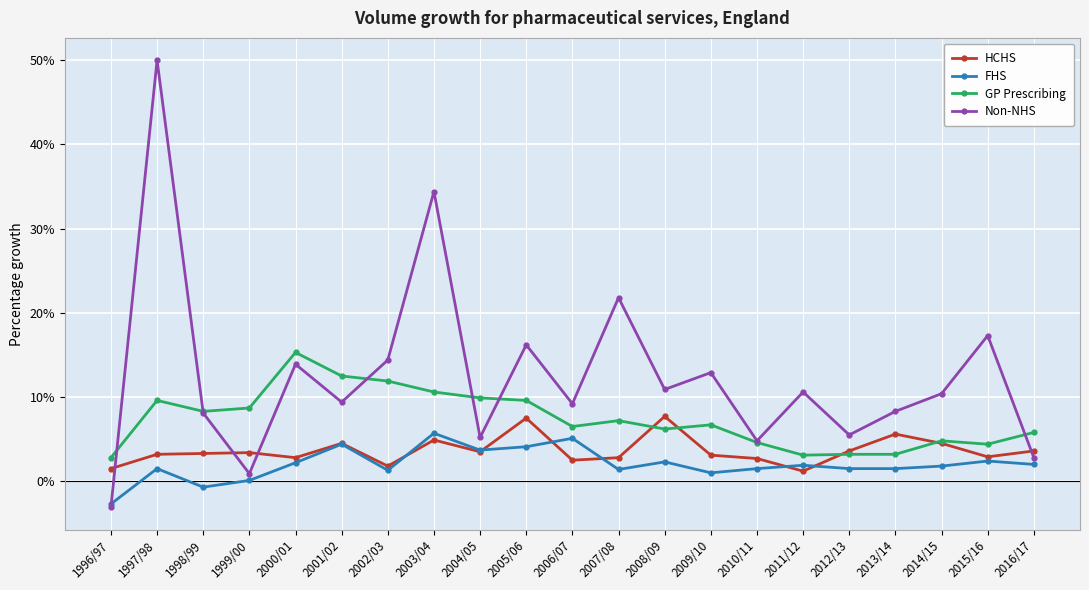

At which label does GP Prescribing reach its peak?

2000/01